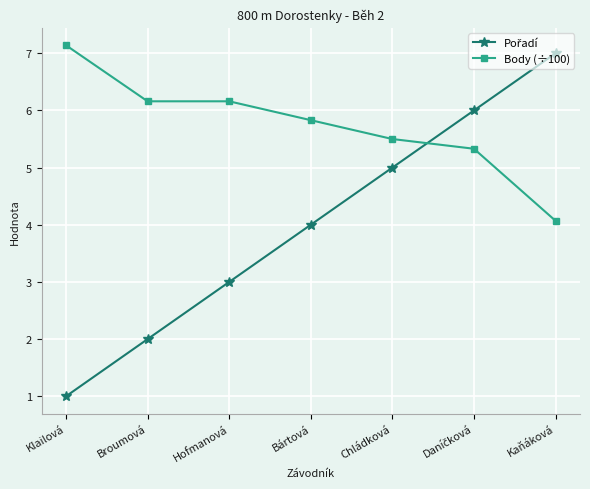

What is the difference between the highest and lowest values at Bártová?

1.8